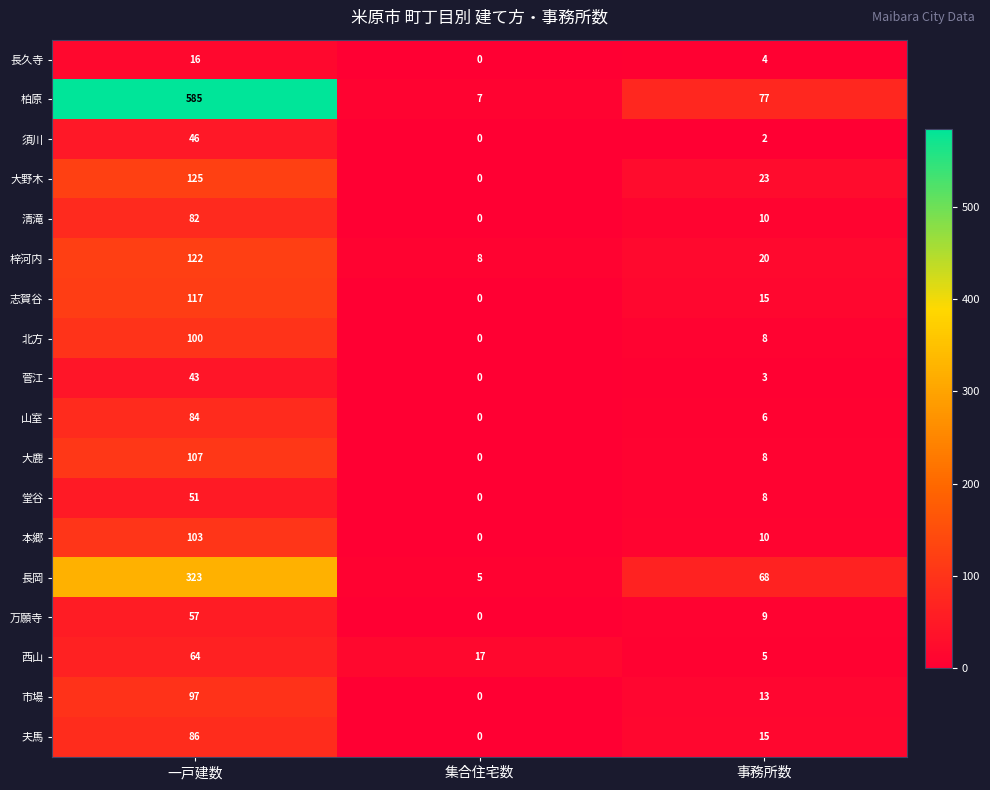

What is the sum of all 市場 values?

110